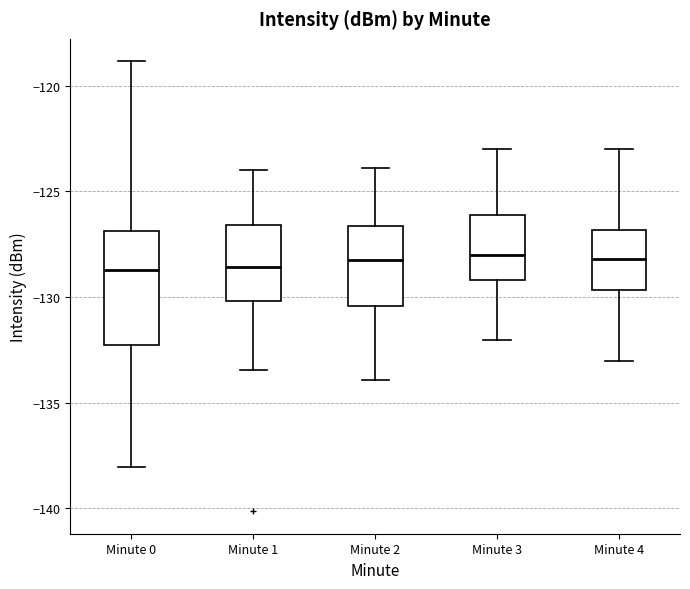

Reading left to right, read every box against the y-axis: the position of its median line, the range the box covers, and the ends of its whiskers. The values are not printed on the chart, so give them approximately, as read against the axis.

Minute 0: median -128.5, box -132.5 to -127.0, whiskers -138.0 to -119.0
Minute 1: median -128.5, box -130.0 to -126.5, whiskers -133.5 to -124.0
Minute 2: median -128.0, box -130.5 to -126.5, whiskers -134.0 to -124.0
Minute 3: median -128.0, box -129.0 to -126.0, whiskers -132.0 to -123.0
Minute 4: median -128.0, box -129.5 to -127.0, whiskers -133.0 to -123.0